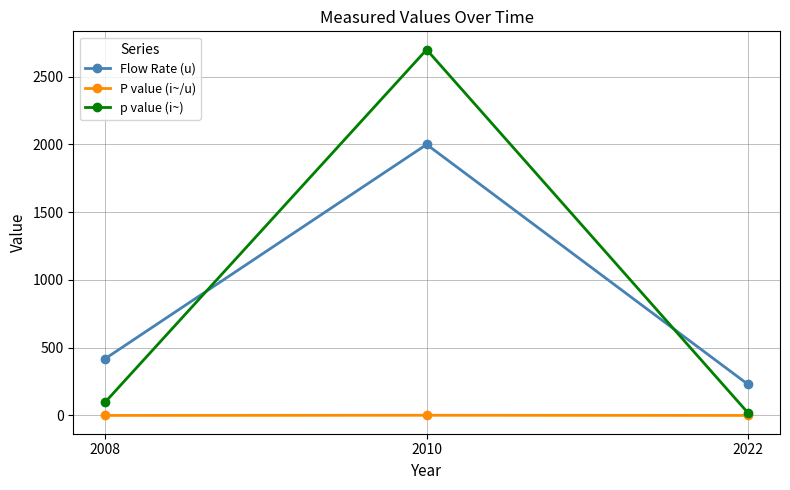

Between 2010 and 2022, which series saw the biggest shift?

p value (i~)